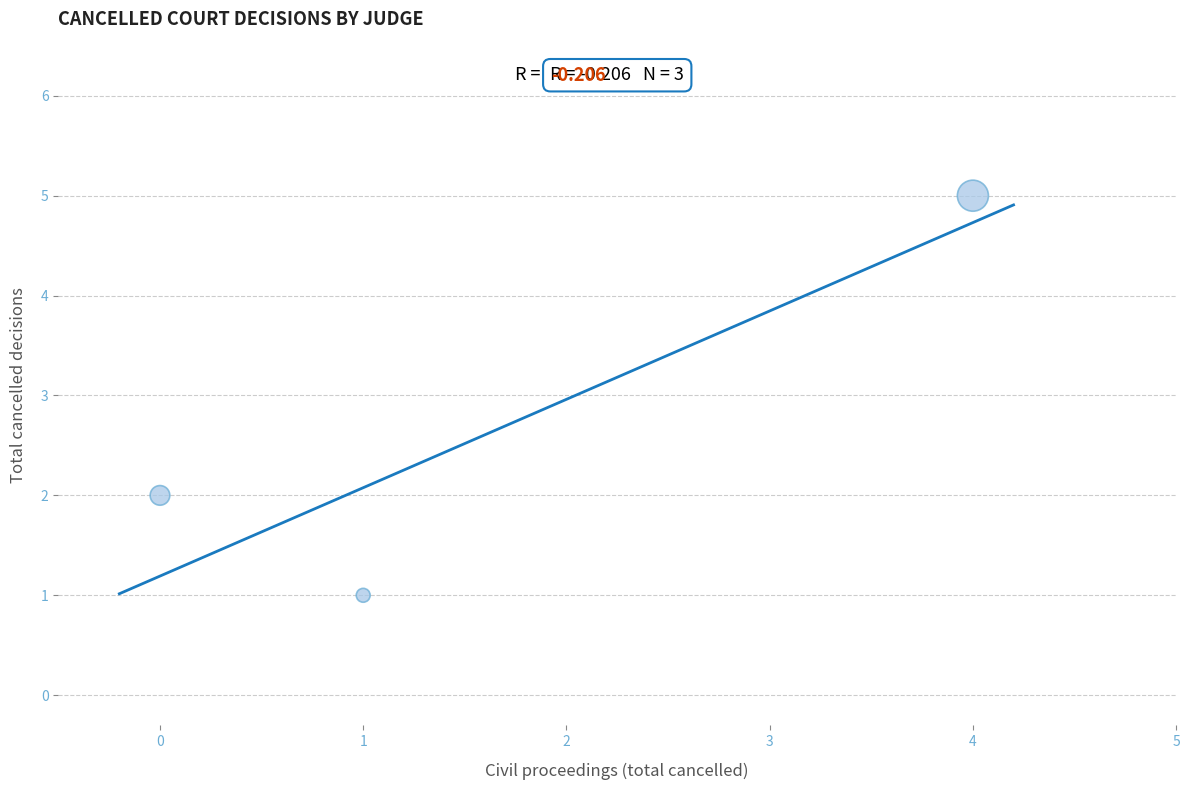

What is the range of Y values (max minus min)?

4